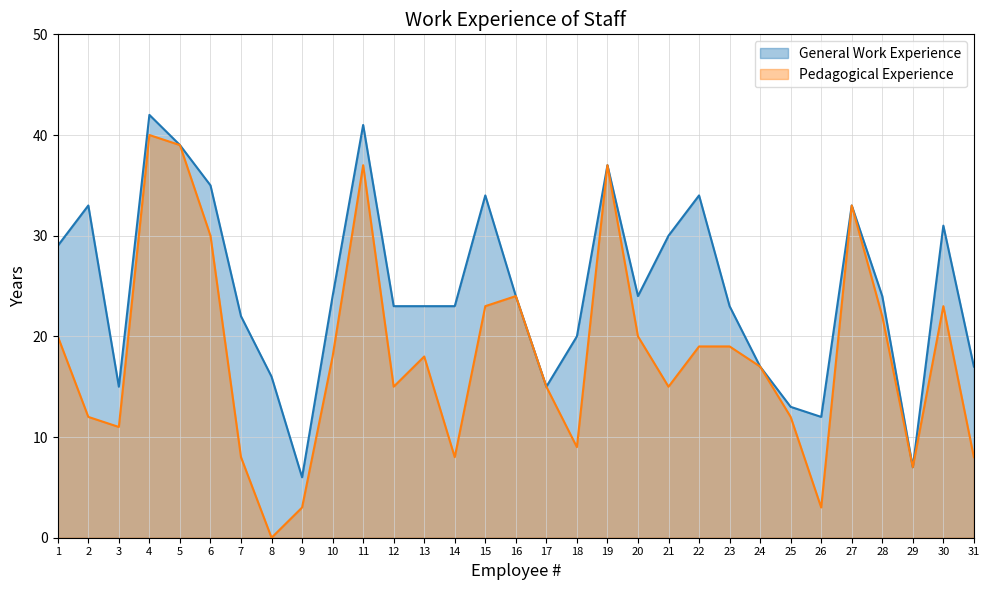

How many interior local valleys does the General Work Experience series have?

6